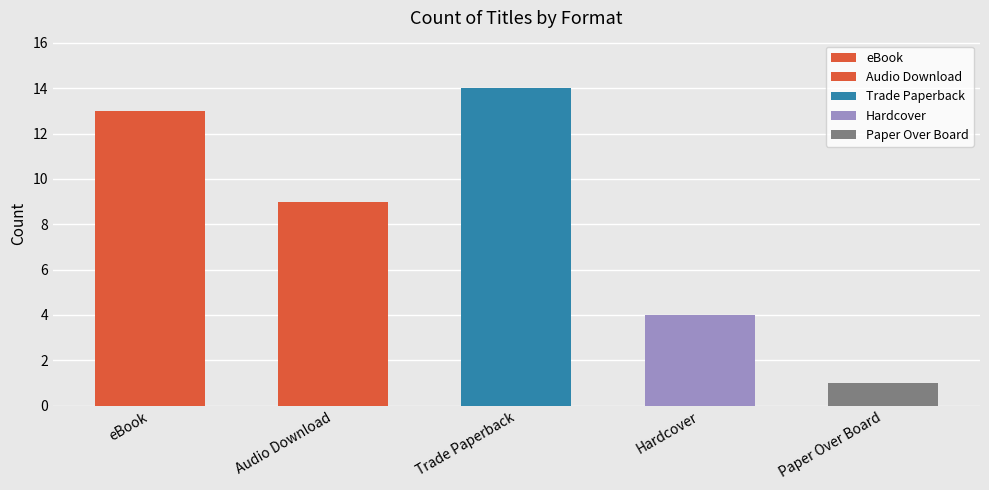

Which label corresponds to the largest value in the chart?

Trade Paperback